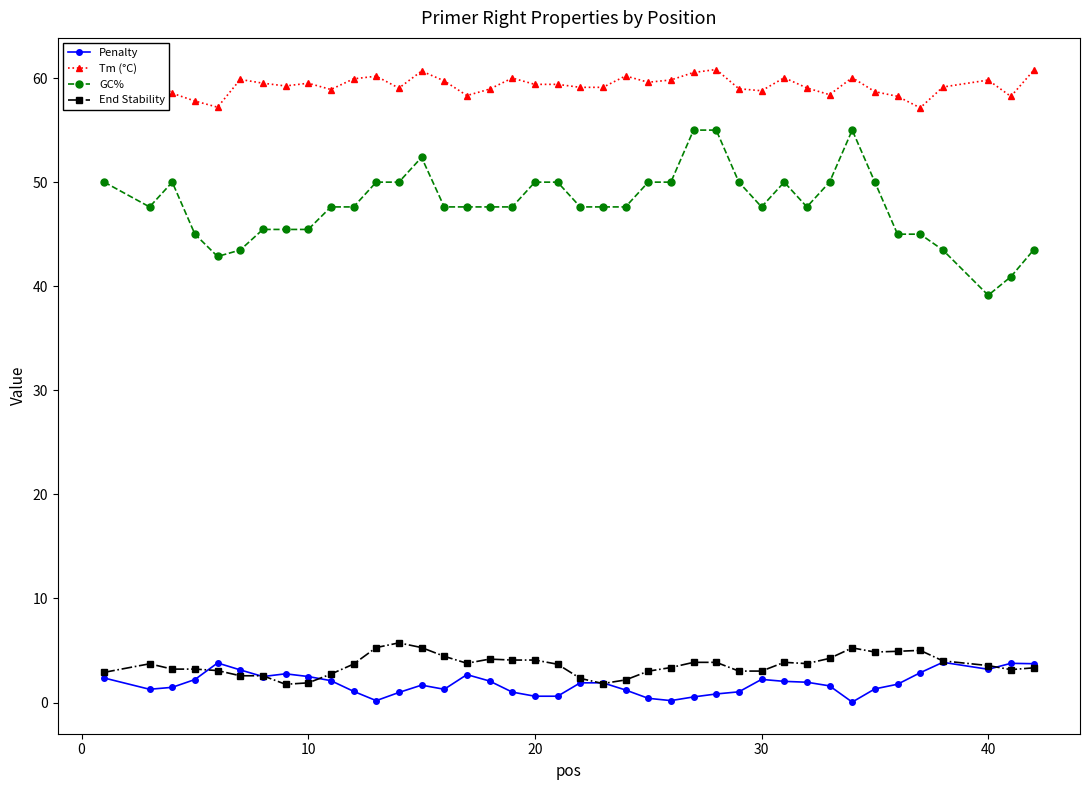

Count the number of data series in this chart.

4